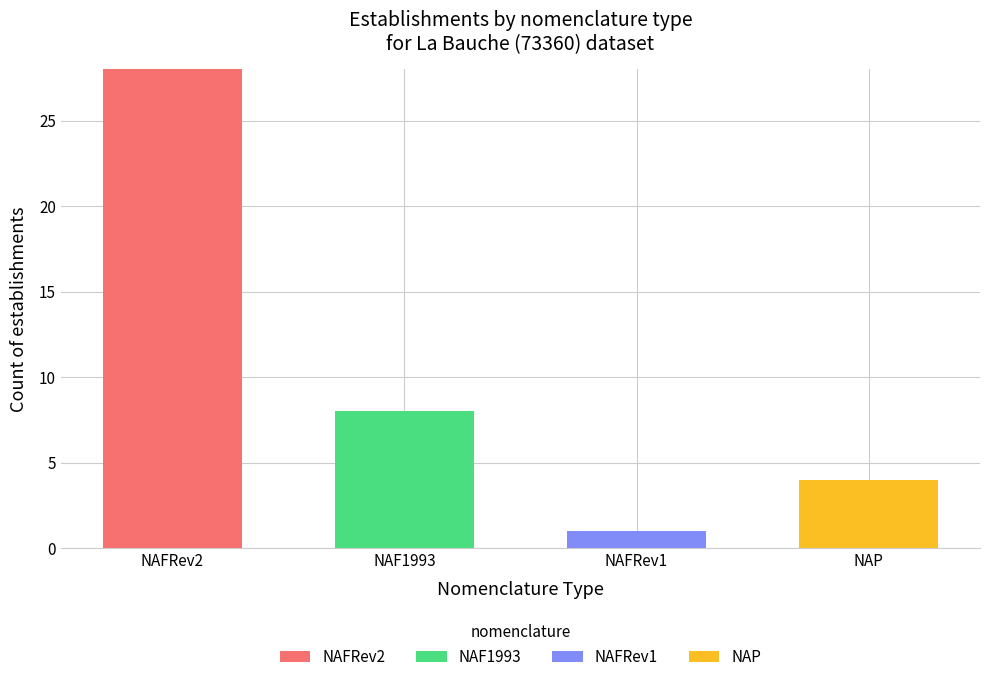

The value of NAFRev2 at NAFRev2 is 37. True or false?

False